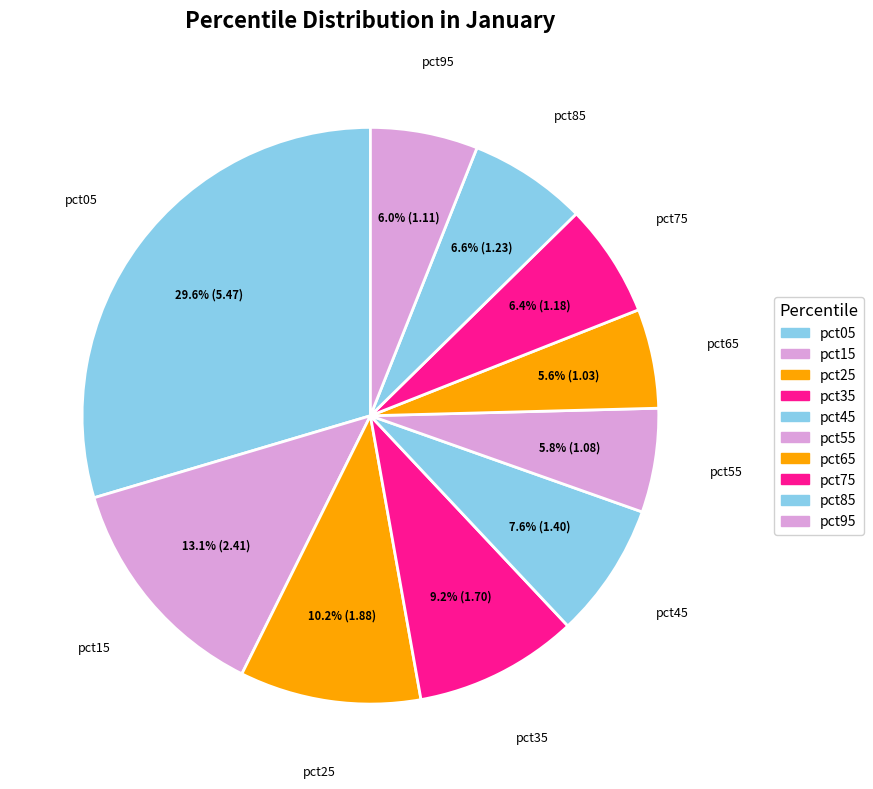

To the nearest percent, what is the average slice percentage?

10%